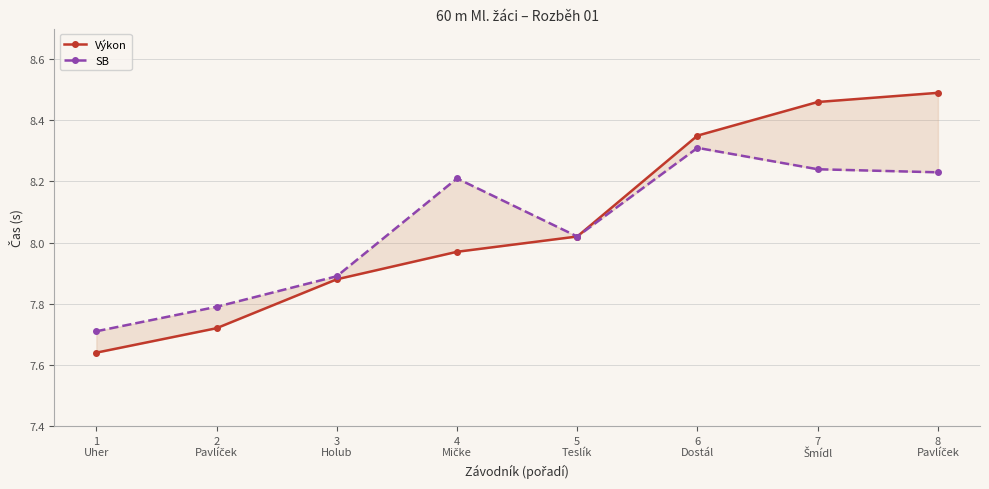

Is it true that SB equals 8.3 at 6
Dostál?

True